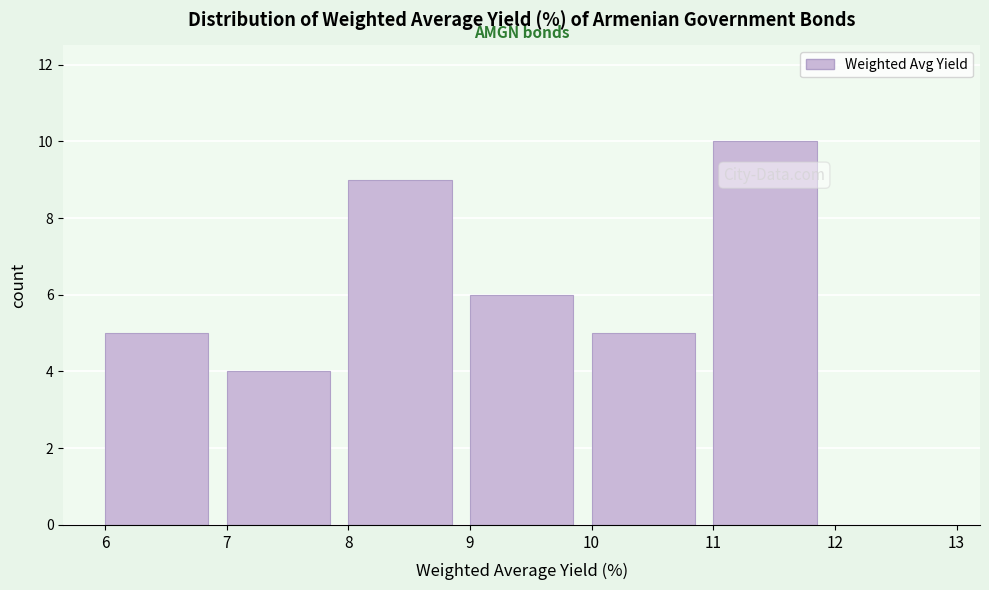

What is the height of the bar covering 11 to 12 on the x-axis? The values are not printed on the chart, so give them approximately, as read against the axis.

10